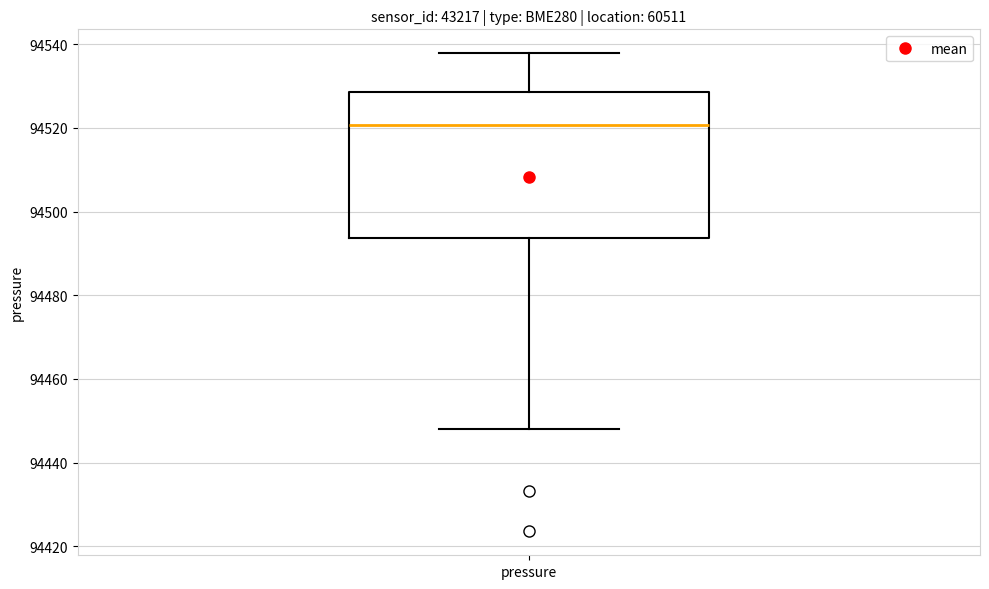

Read this box plot against the y-axis: the position of the median line, the range covered by the box, and the ends of both whiskers. The values are not printed on the chart, so give them approximately, as read against the axis.

median 94520, box 94494 to 94528, whiskers 94448 to 94538